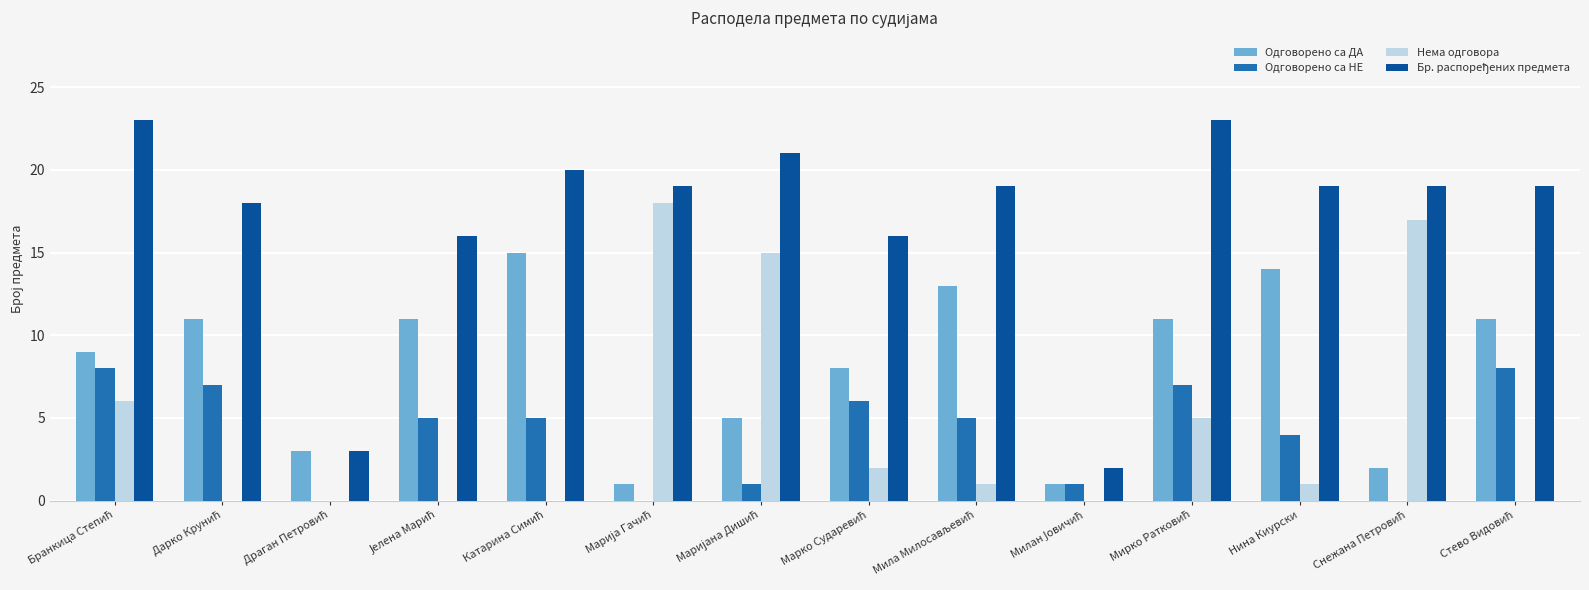

How many series are shown in this chart?

4